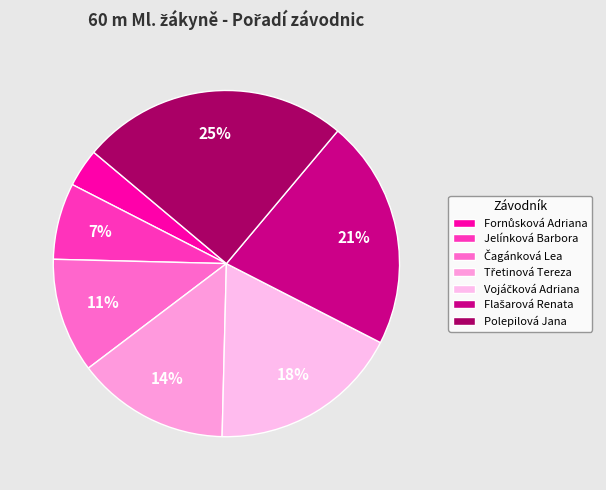

How many segments does this pie chart have?

7